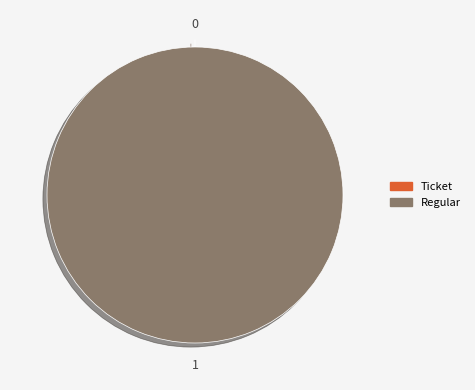

To the nearest percent, what is the difference between the Regular and Ticket slice percentages?

100%